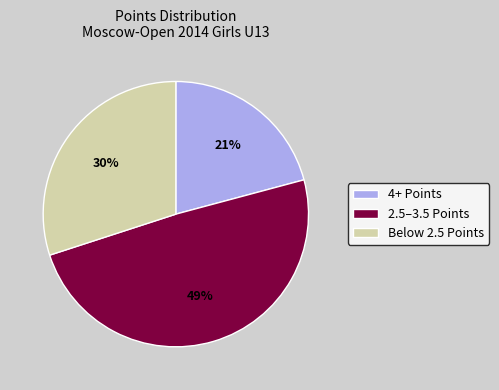

How many segments does this pie chart have?

3